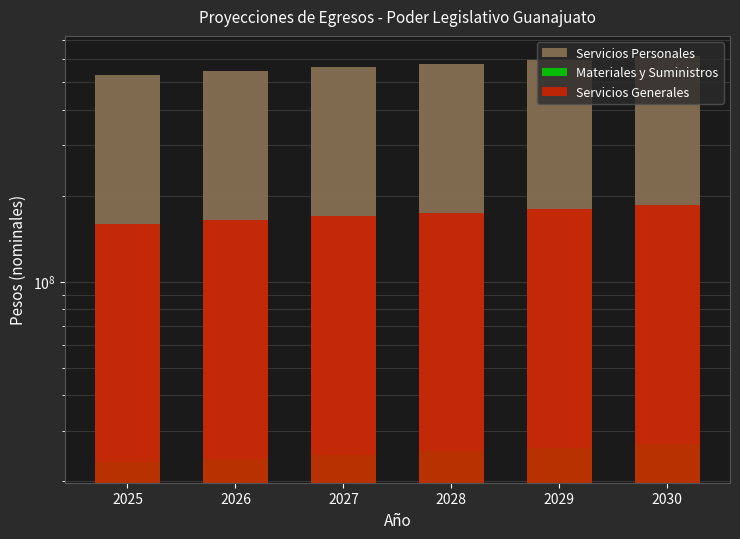

At which label does Servicios Generales reach its peak?

2030